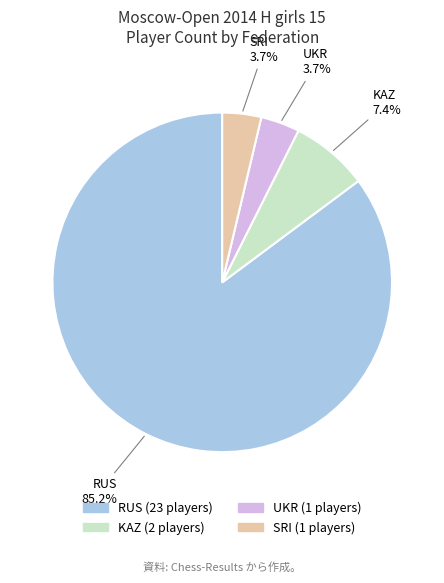

Which slice represents more than half of the pie?

RUS